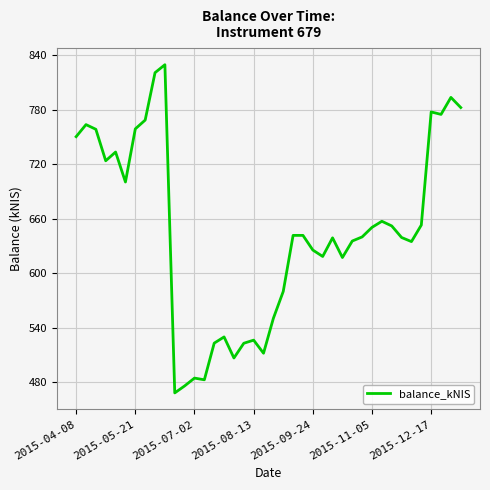

What is the smallest value displayed?

468.1